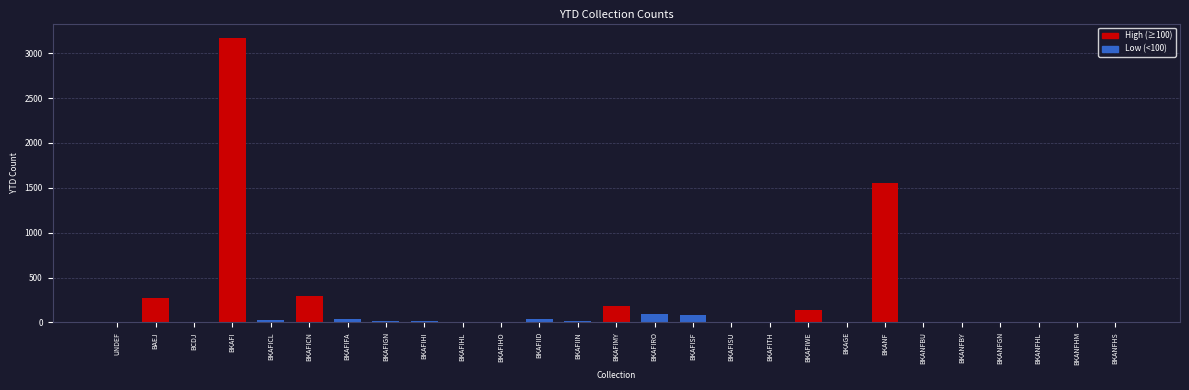

True or false: the data shows 270 at BAEJ.

True